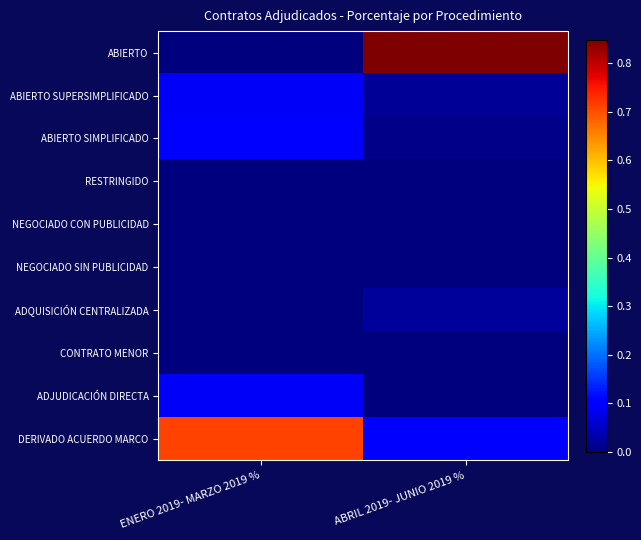

Reading left to right, list all the values displayed in this chart.

ABIERTO: ENERO 2019- MARZO 2019 %=0.0	ABRIL 2019- JUNIO 2019 %=0.8
ABIERTO SUPERSIMPLIFICADO: ENERO 2019- MARZO 2019 %=0.1	ABRIL 2019- JUNIO 2019 %=0.0
ABIERTO SIMPLIFICADO: ENERO 2019- MARZO 2019 %=0.1	ABRIL 2019- JUNIO 2019 %=0.0
RESTRINGIDO: ENERO 2019- MARZO 2019 %=0.0	ABRIL 2019- JUNIO 2019 %=0.0
NEGOCIADO CON PUBLICIDAD: ENERO 2019- MARZO 2019 %=0.0	ABRIL 2019- JUNIO 2019 %=0.0
NEGOCIADO SIN PUBLICIDAD: ENERO 2019- MARZO 2019 %=0.0	ABRIL 2019- JUNIO 2019 %=0.0
ADQUISICIÓN CENTRALIZADA: ENERO 2019- MARZO 2019 %=0.0	ABRIL 2019- JUNIO 2019 %=0.0
CONTRATO MENOR: ENERO 2019- MARZO 2019 %=0.0	ABRIL 2019- JUNIO 2019 %=0.0
ADJUDICACIÓN DIRECTA: ENERO 2019- MARZO 2019 %=0.1	ABRIL 2019- JUNIO 2019 %=0.0
DERIVADO ACUERDO MARCO: ENERO 2019- MARZO 2019 %=0.7	ABRIL 2019- JUNIO 2019 %=0.1